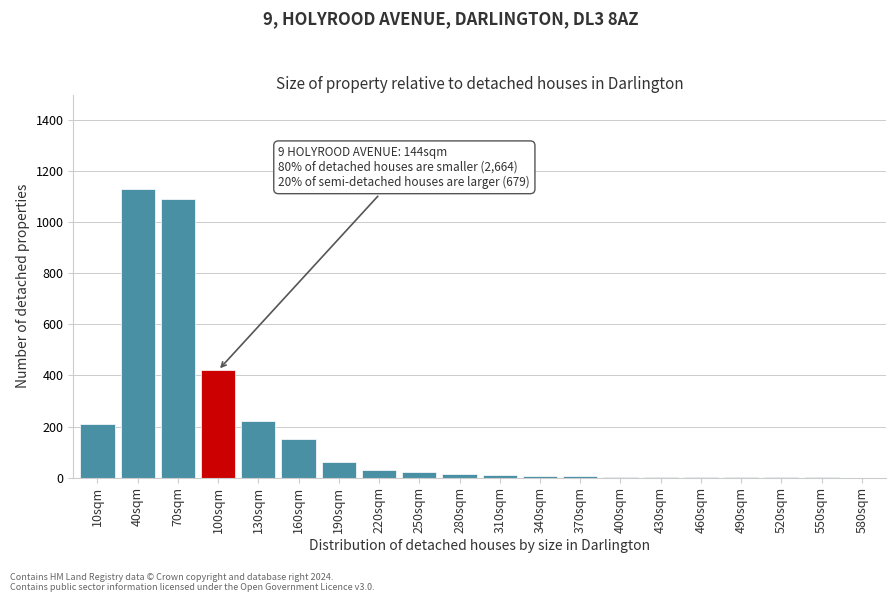

The value at 40sqm is 1130. True or false?

True